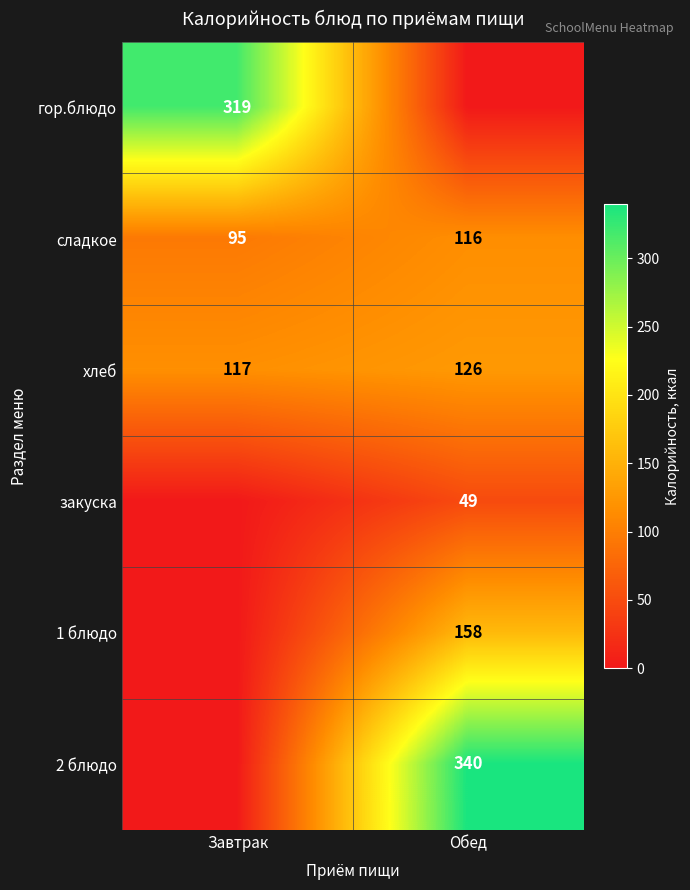

What is the sum of all хлеб values?

243